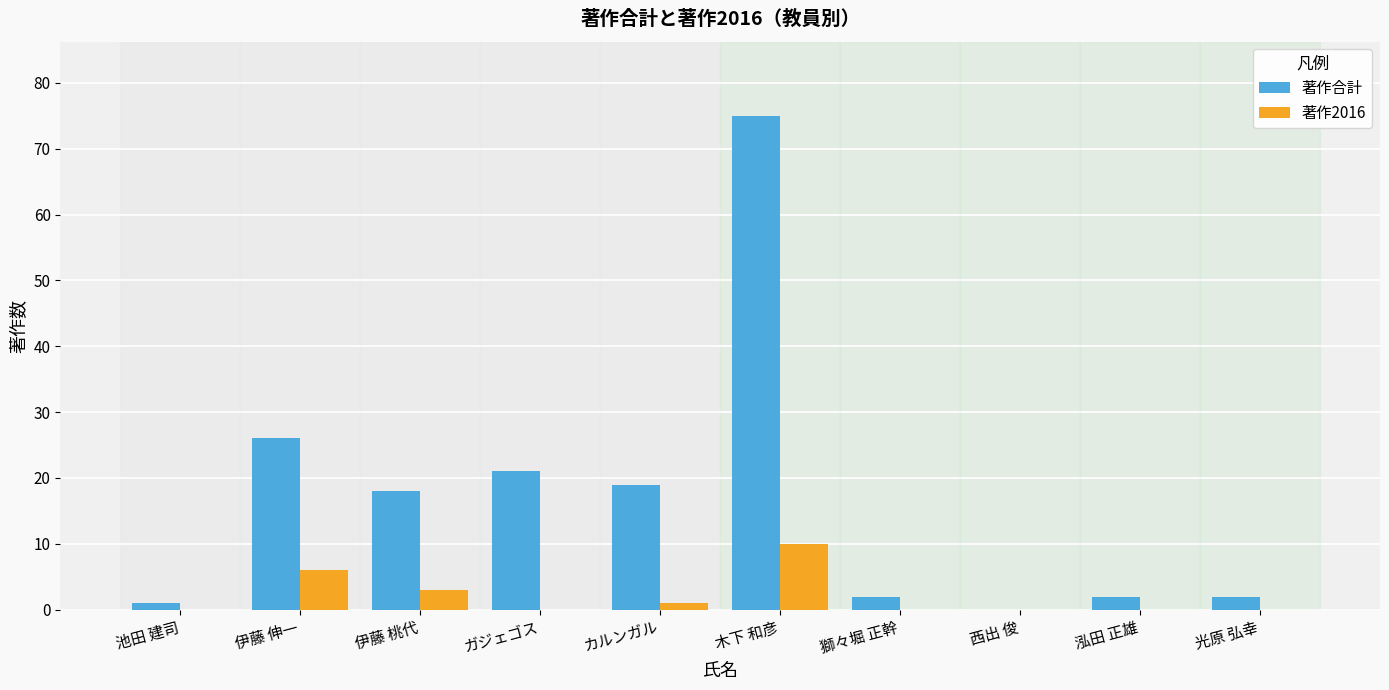

What is the sum of all 著作合計 values?

166